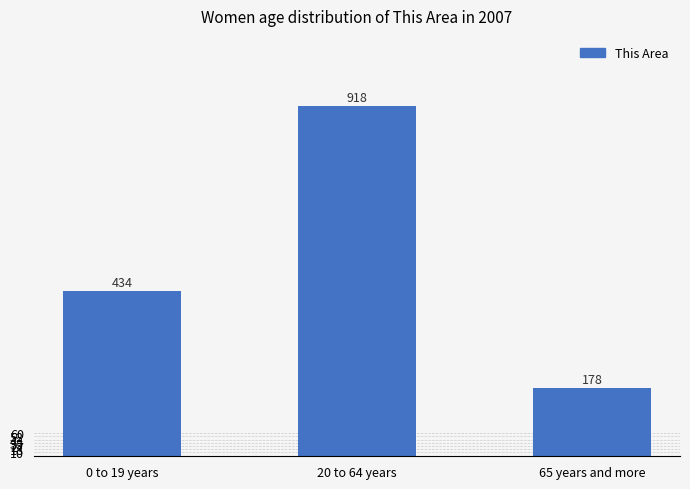

The value at 65 years and more is 96. True or false?

False